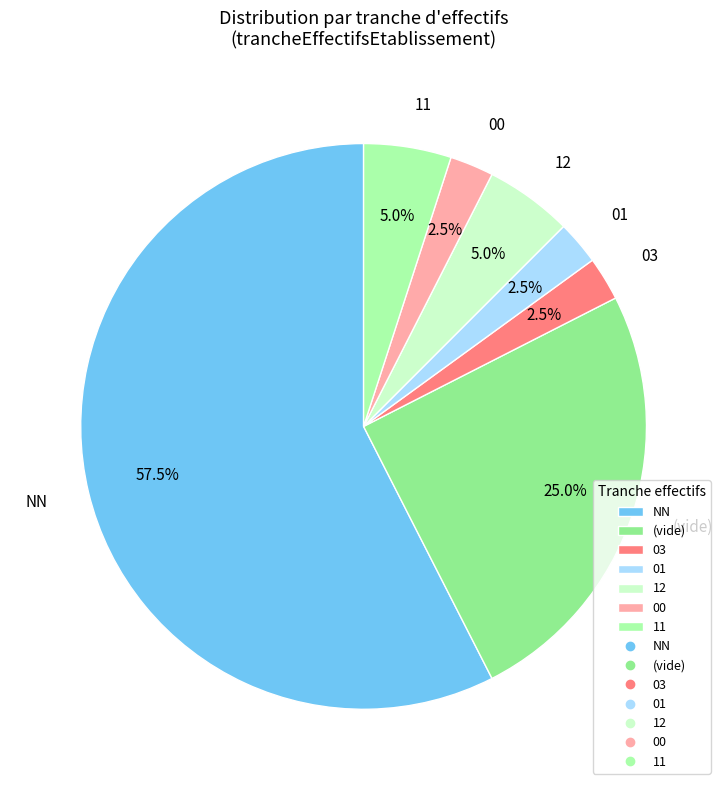

Is there a majority slice in this chart?

Yes